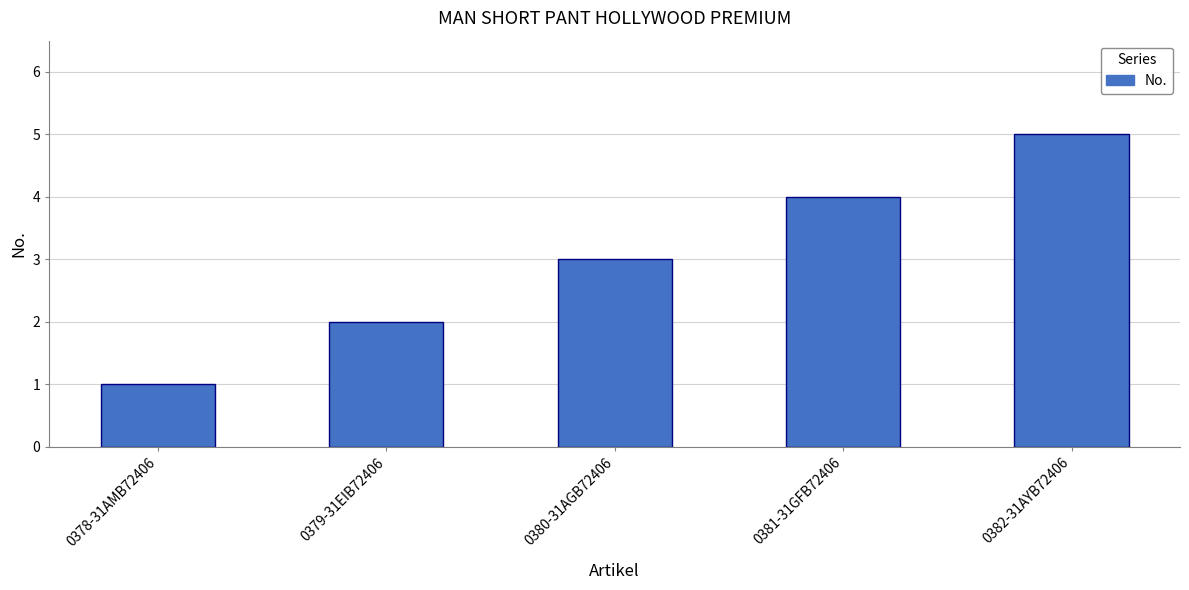

What is the difference between the values at 0378-31AMB72406 and 0379-31EIB72406?

1